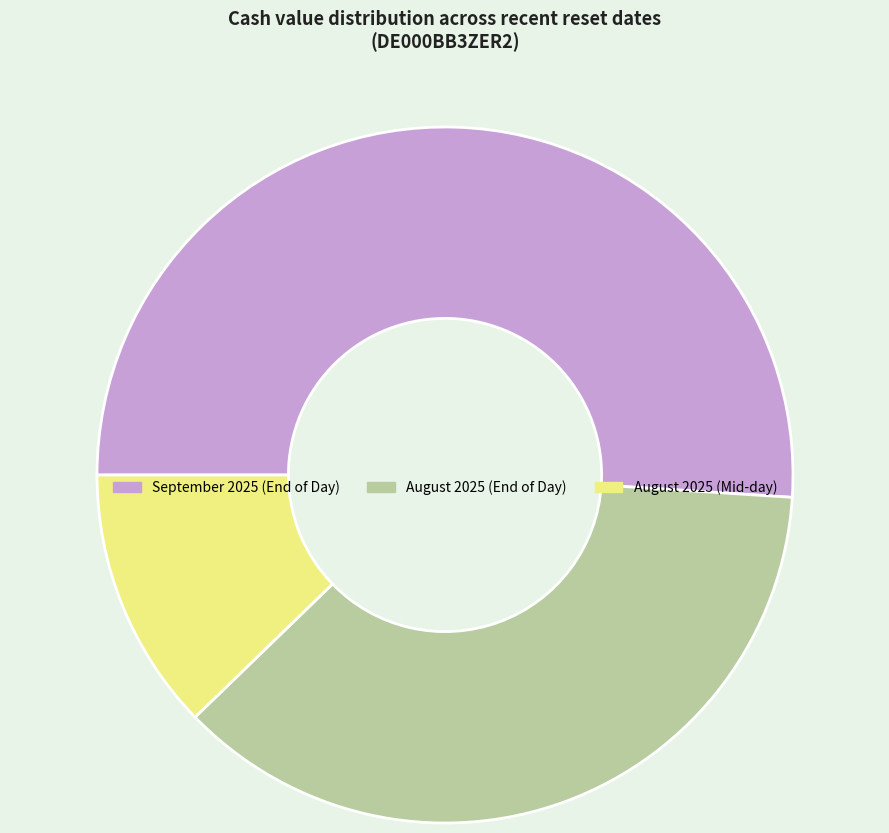

Does any single category account for the majority?

Yes